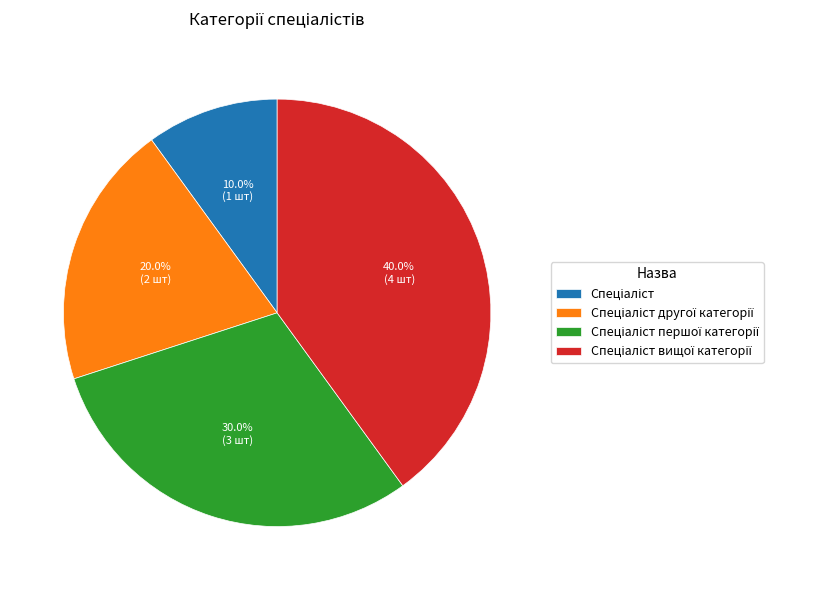

Is there any slice that represents more than half of the pie?

No